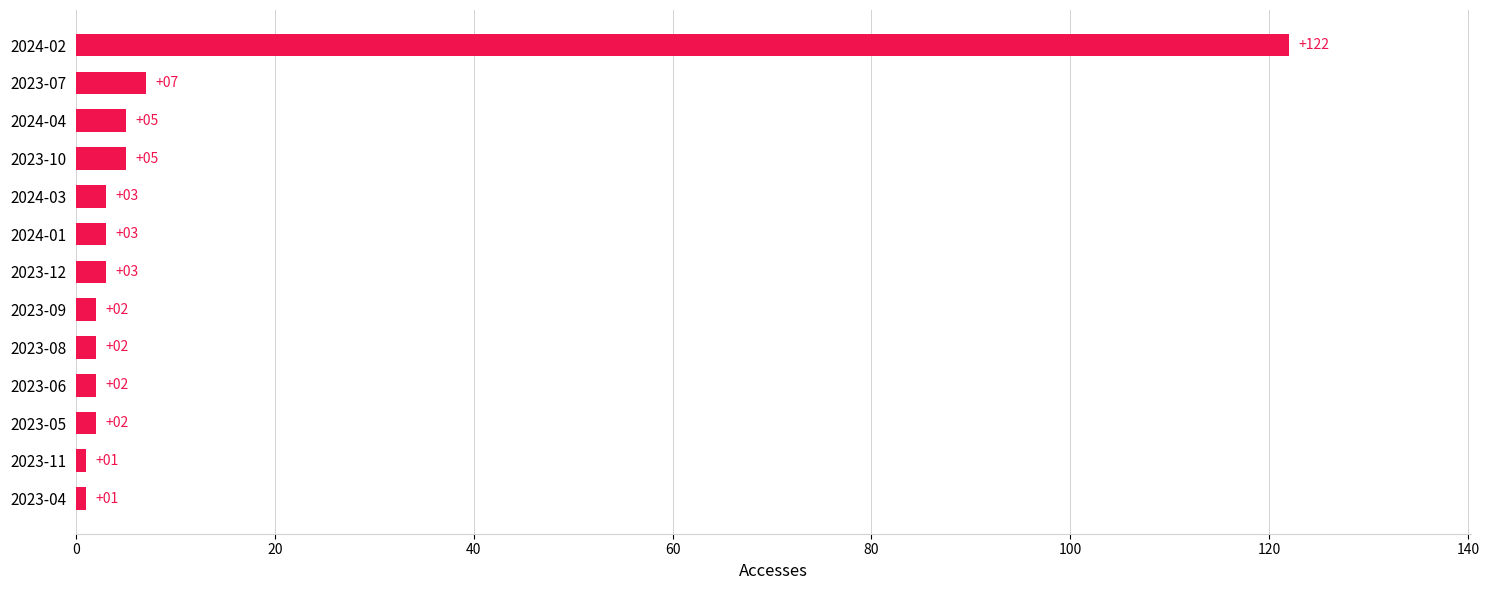

What is the average value?

12